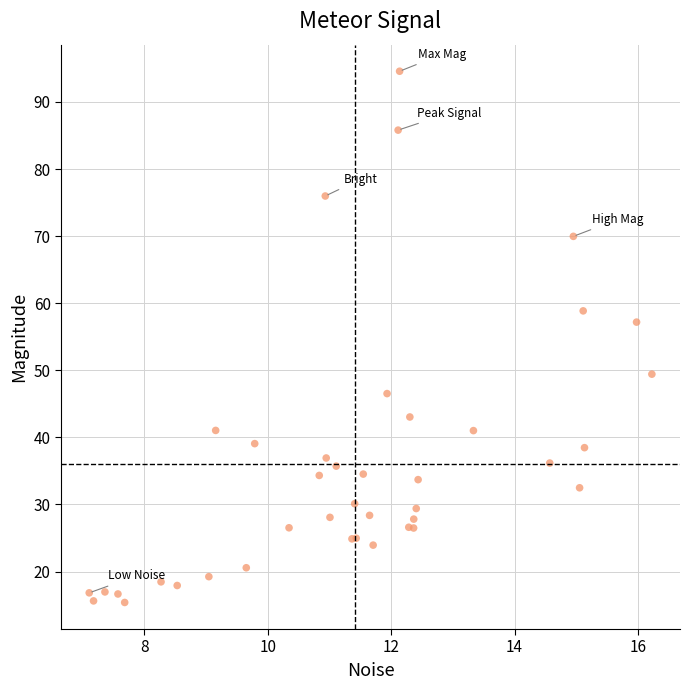

What Y value in the scatter plot is closest to 54?

57.2